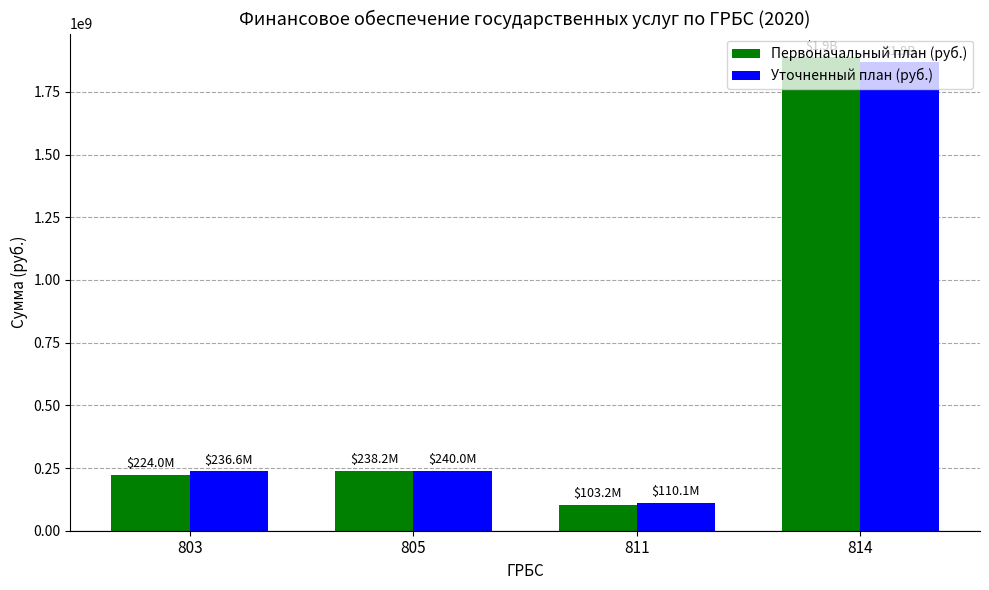

Which series has the widest spread of values?

Первоначальный план (руб.)